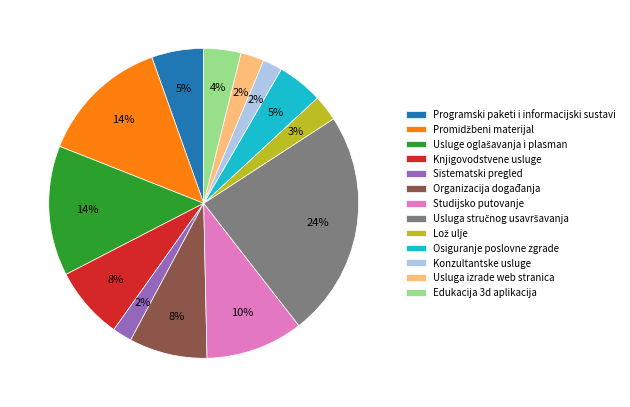

Between Konzultantske usluge and Studijsko putovanje, which is larger?

Studijsko putovanje